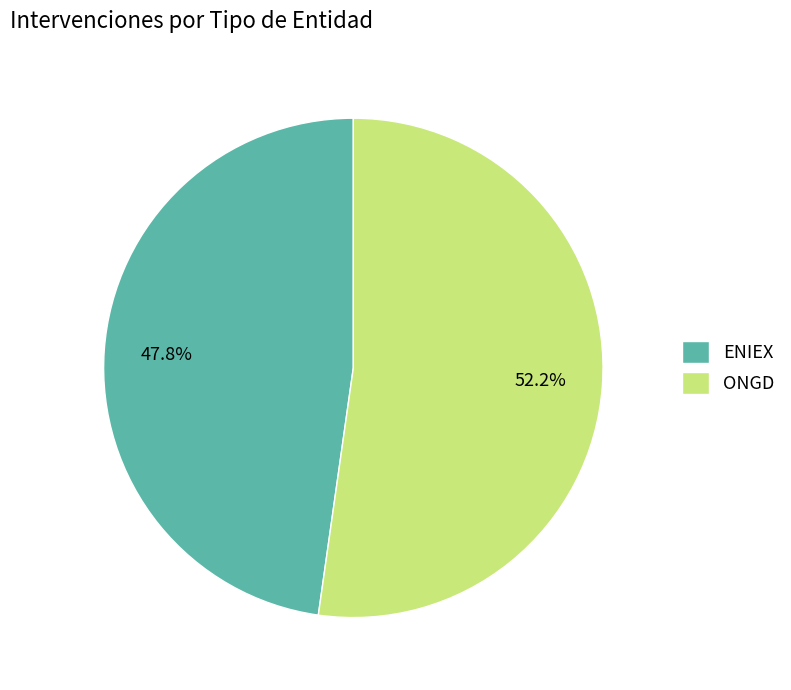

Is the sum of ENIEX and ONGD greater than half?

Yes